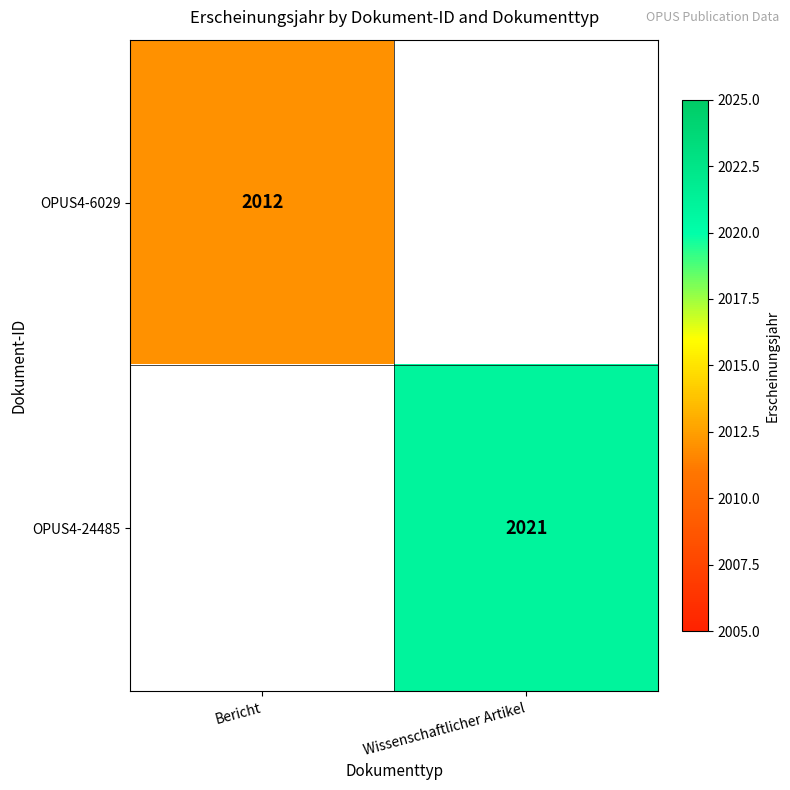

True or false: OPUS4-24485 has a value of 1020 at Wissenschaftlicher Artikel.

False